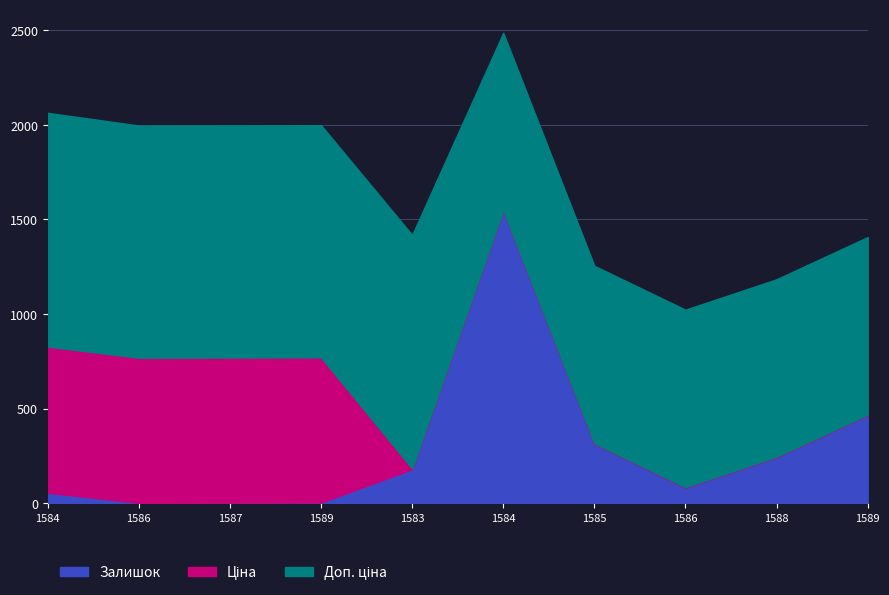

Is the value of Доп. ціна at 231351585 greater than the value of Залишок at 231351583?

Yes